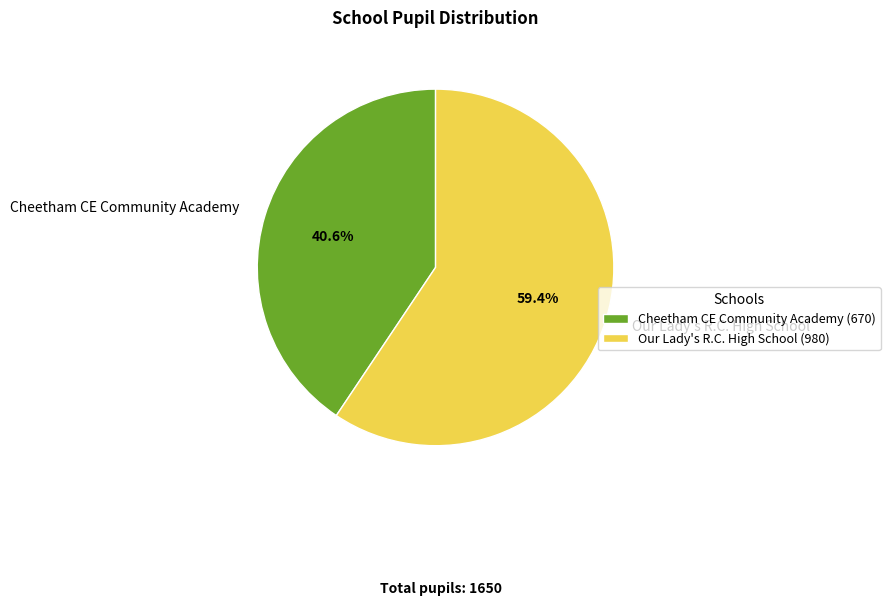

Which category accounts for the majority?

Our Lady's R.C. High School